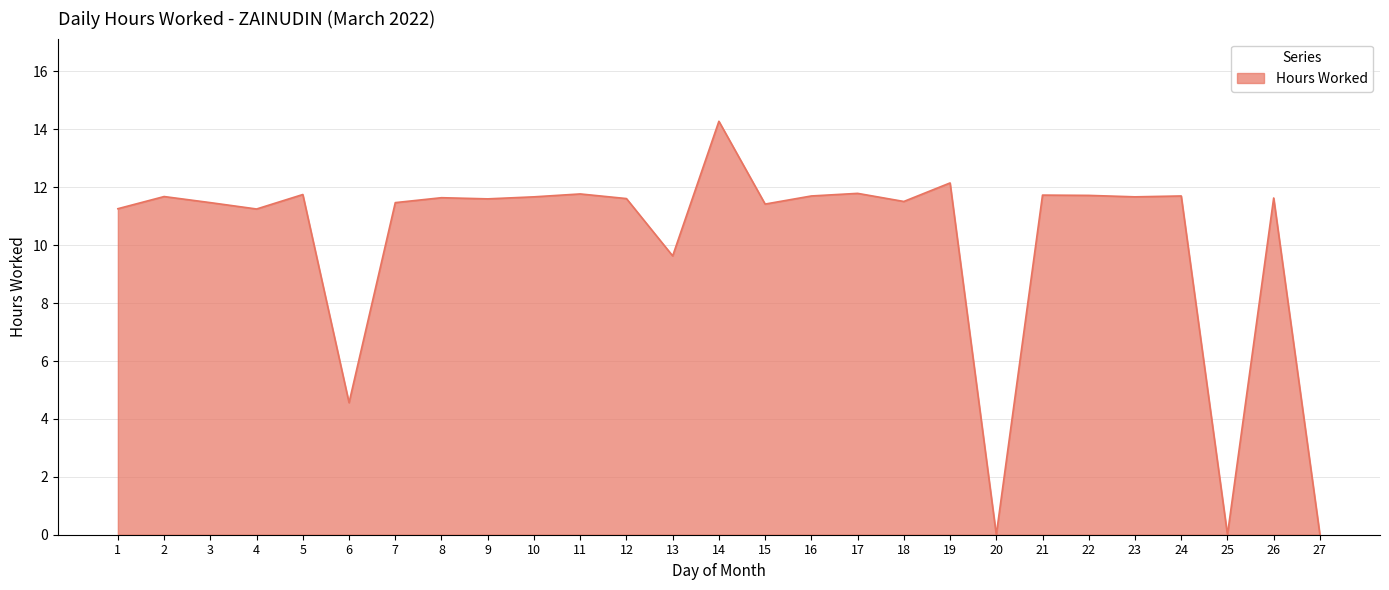

Which has a higher value, 15 or 1?

15